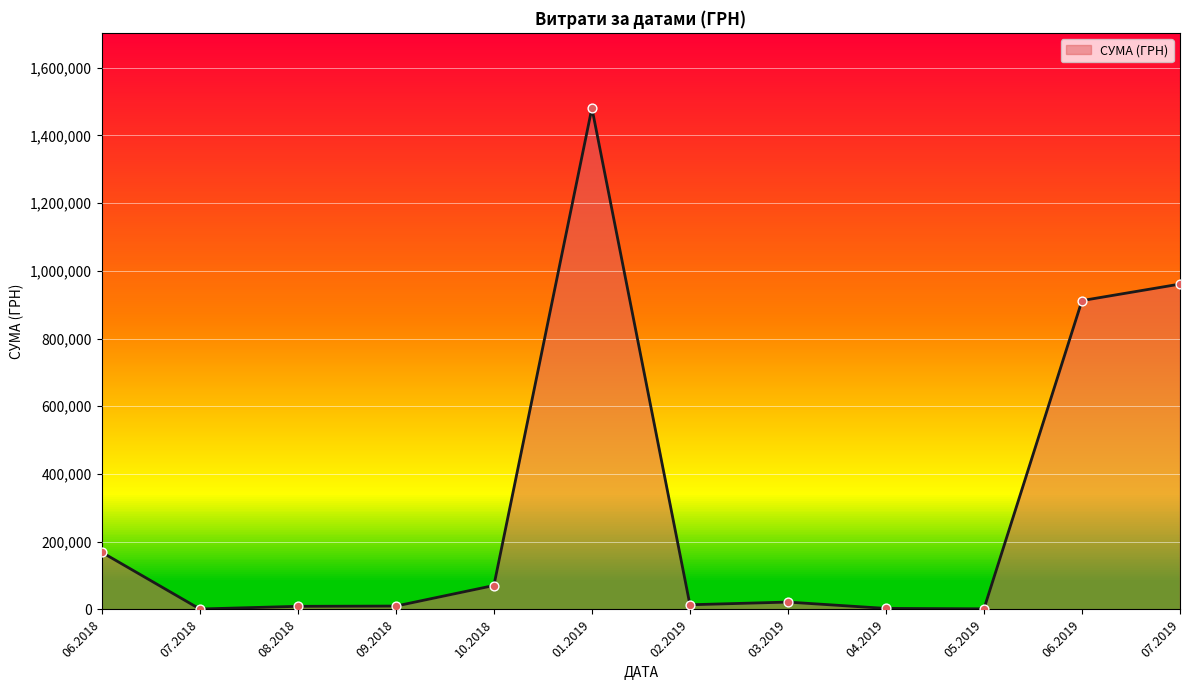

What is the change in value from 01.2019 to 06.2019?

-568586.8